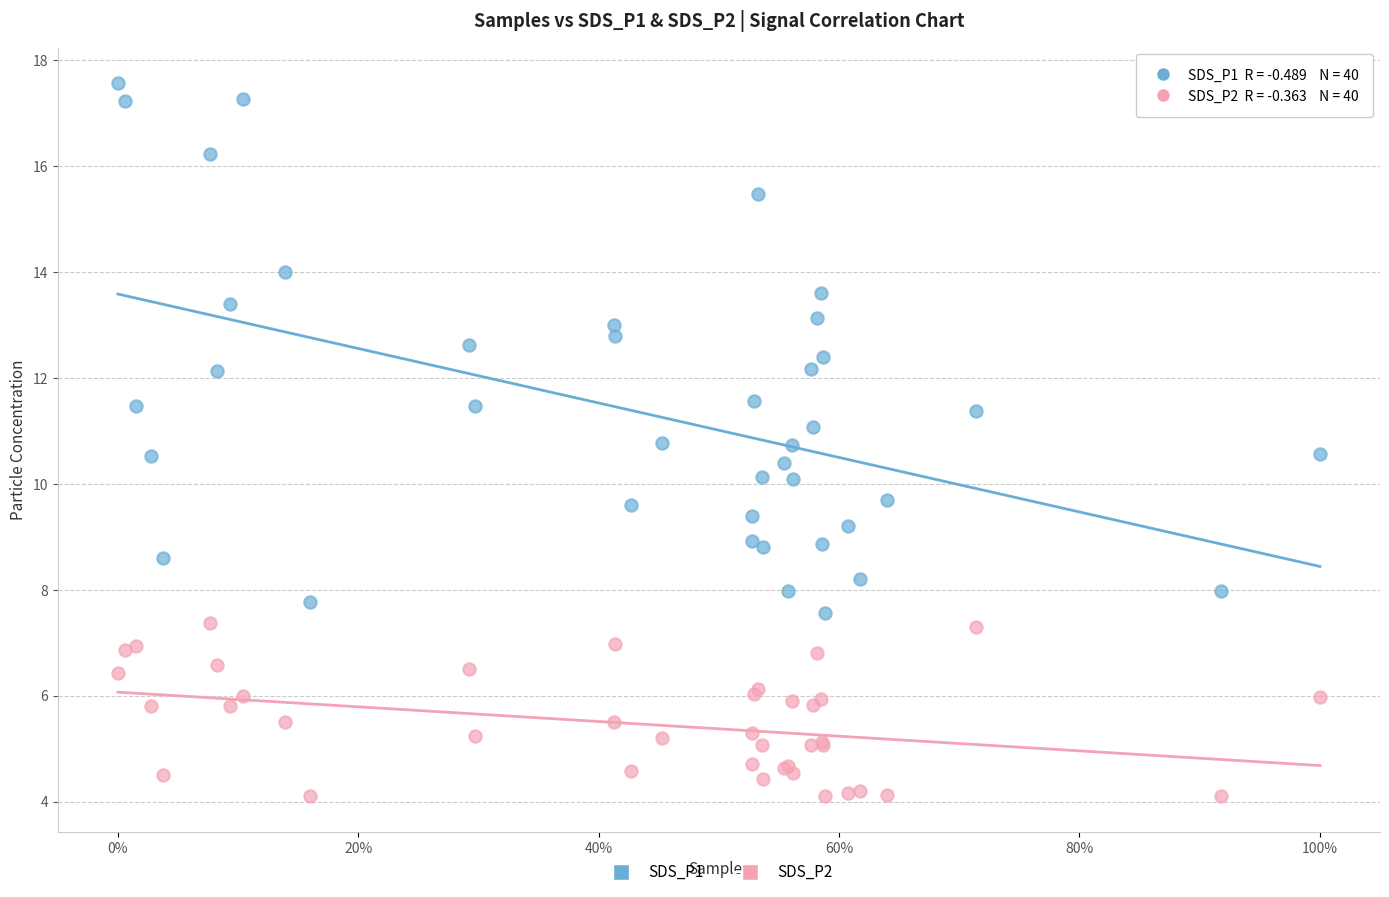

What is the X range (max minus min) for the scatter plot?

1.0